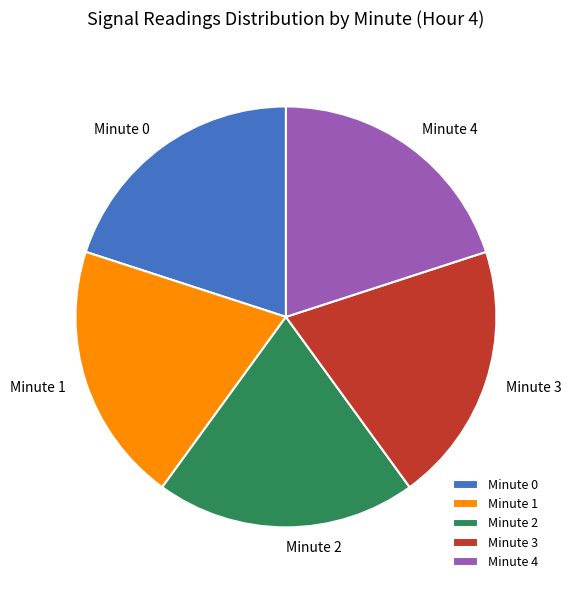

How many segments does this pie chart have?

5